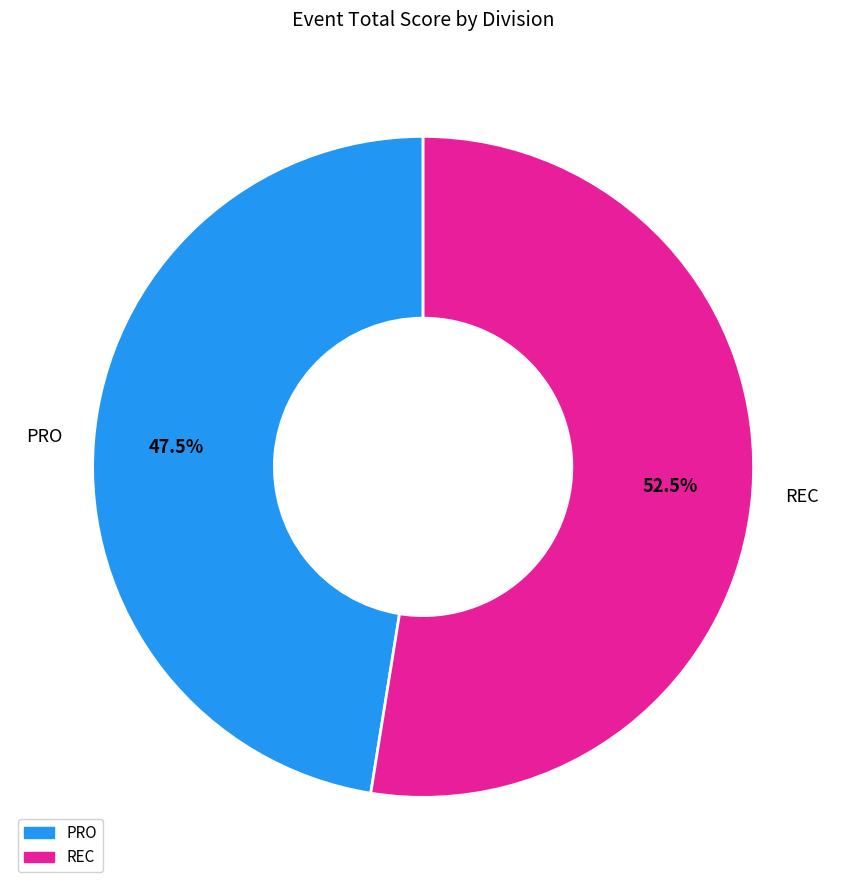

How much of the chart is everything except PRO?

52.5%